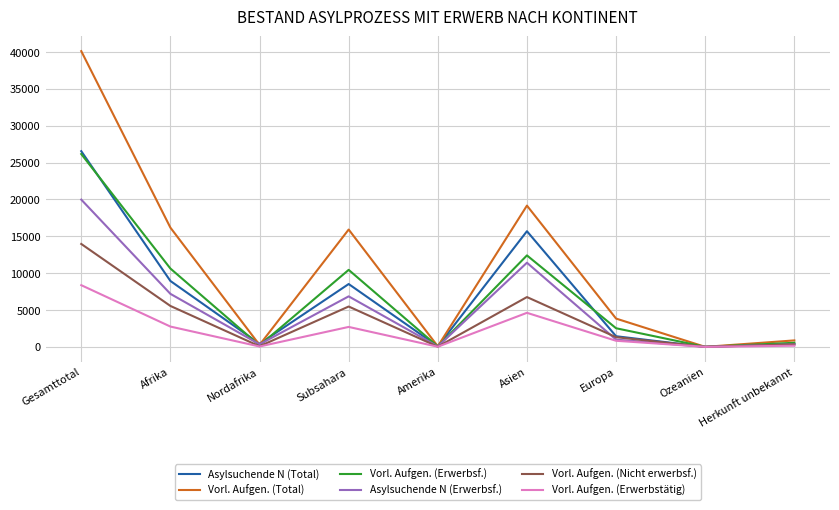

Which series has the largest range (max minus min)?

Vorl. Aufgen. (Total)